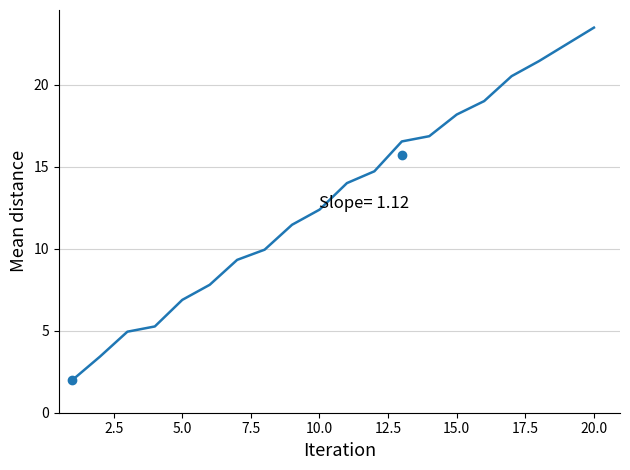

What is the average value?

13.0